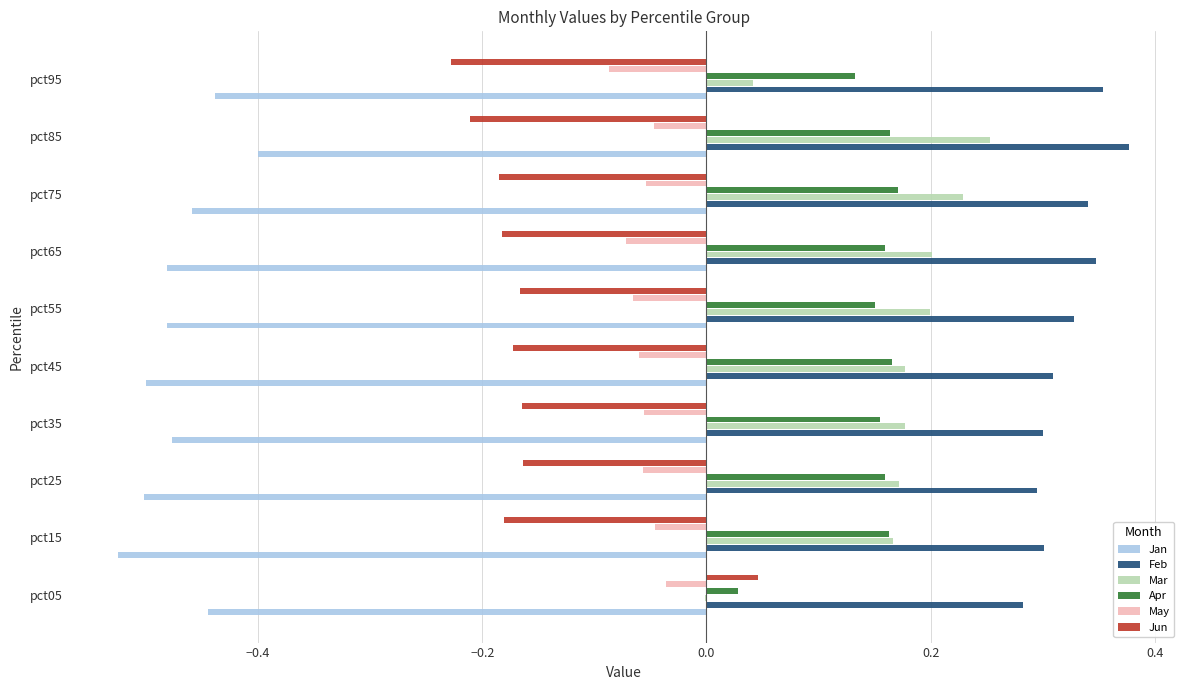

The Feb series shows 0.3 at pct25. True or false?

True